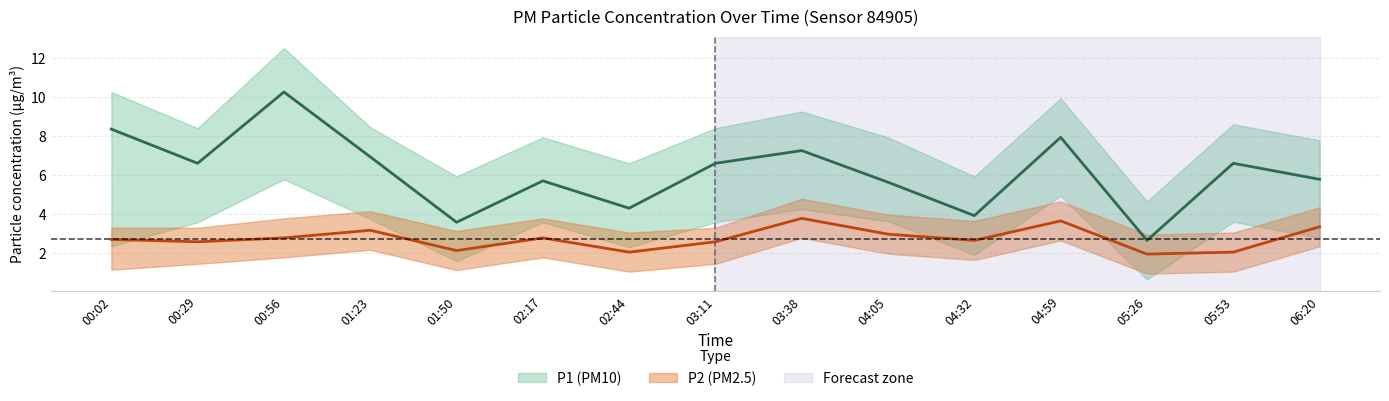

Which series has the largest range (max minus min)?

P1